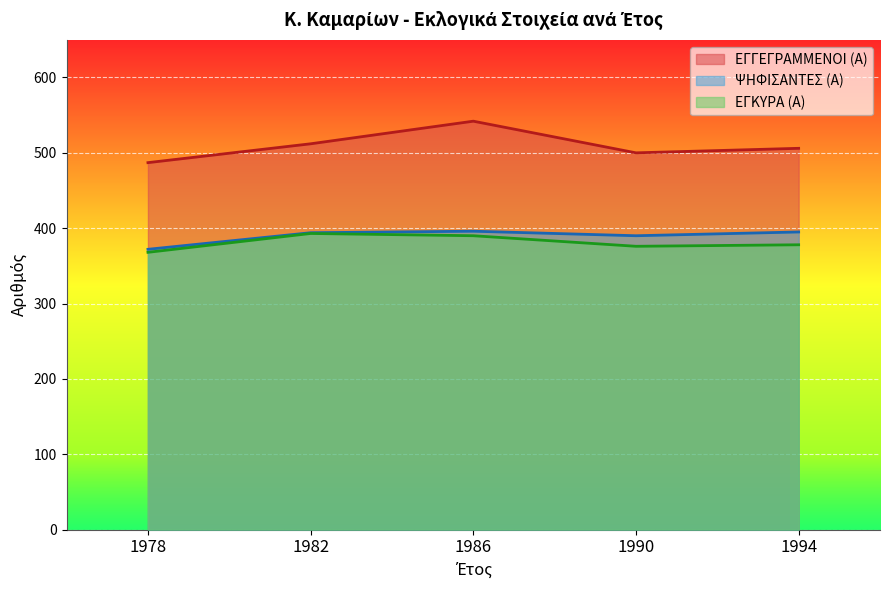

True or false: ΕΓΚΥΡΑ (Α) and ΕΓΓΕΓΡΑΜΜΕΝΟΙ (Α) intersect in this chart.

False